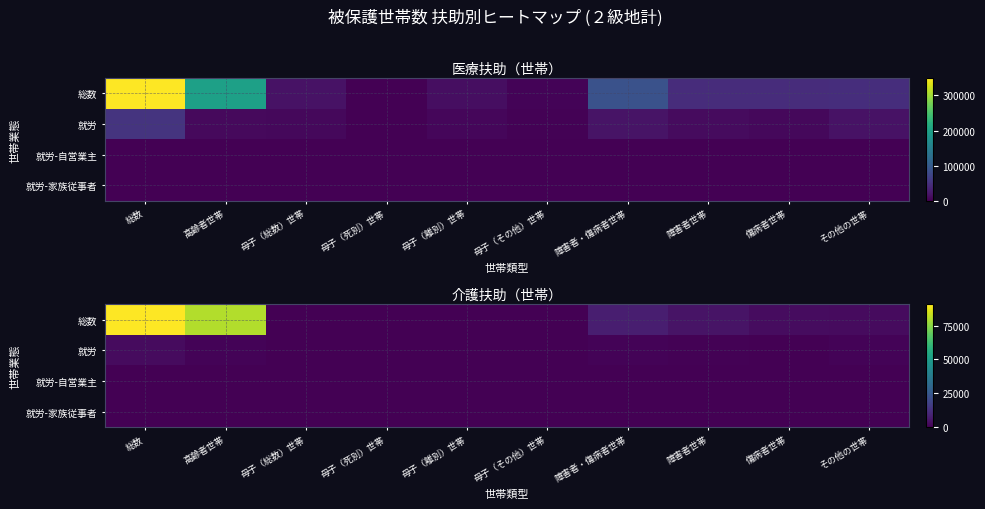

Is the value of 就労-自営業主 at 傷病者世帯 greater than the value of 就労-家族従事者 at 傷病者世帯?

Yes